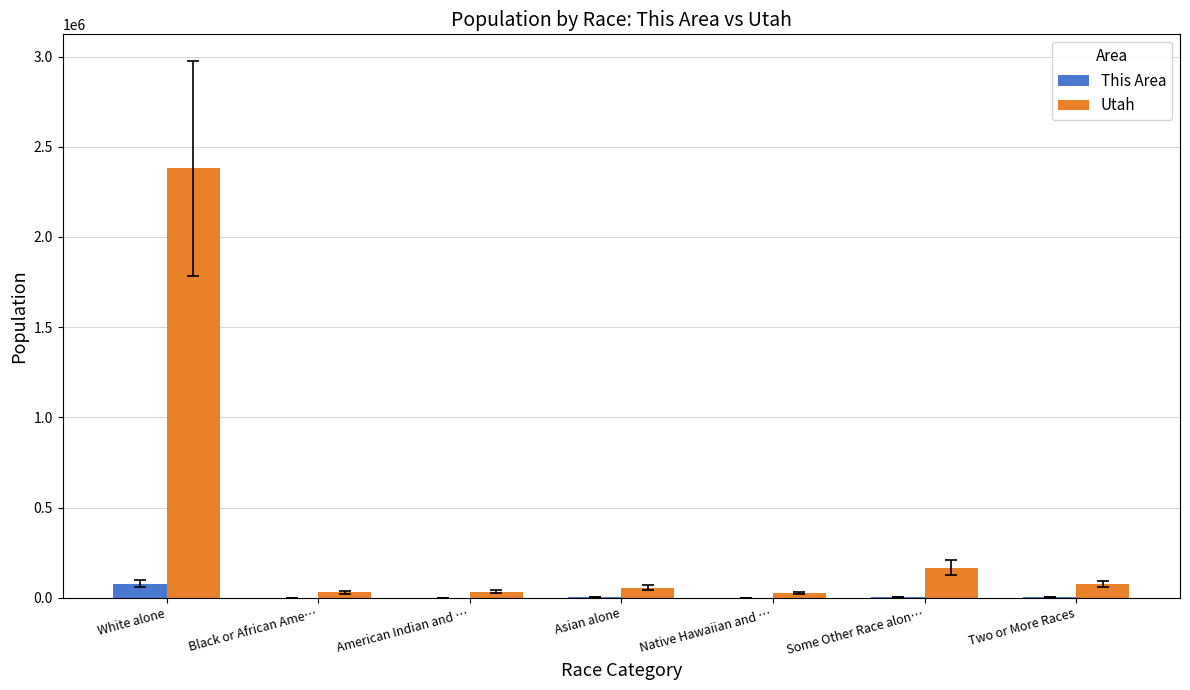

Which series changed the most between White alone and Native Hawaiian and …?

Utah